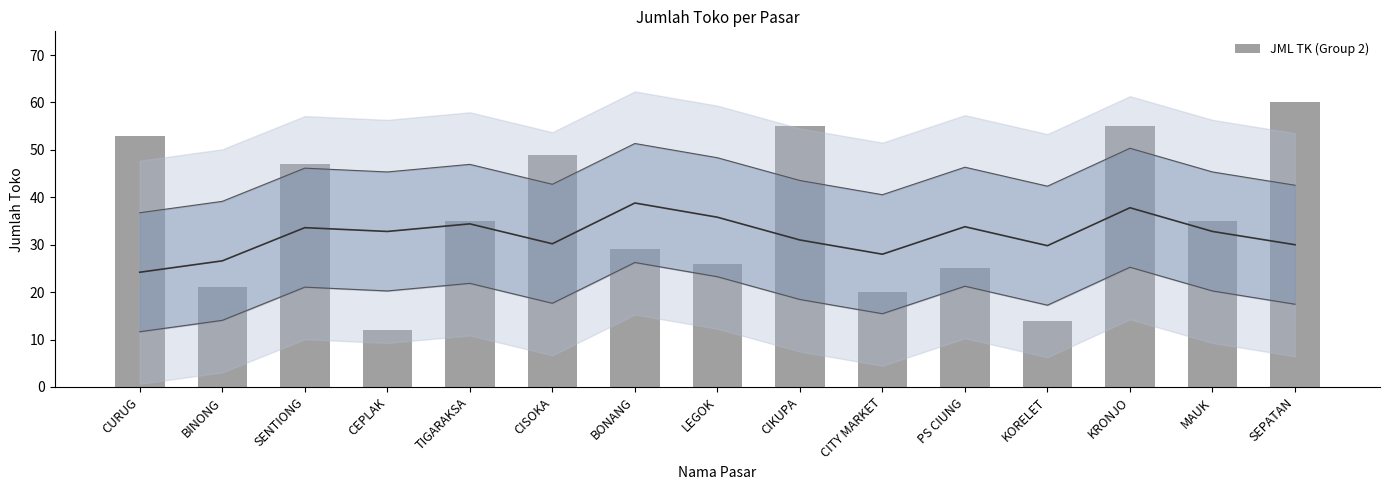

What is the difference between the second highest and second lowest values?

41